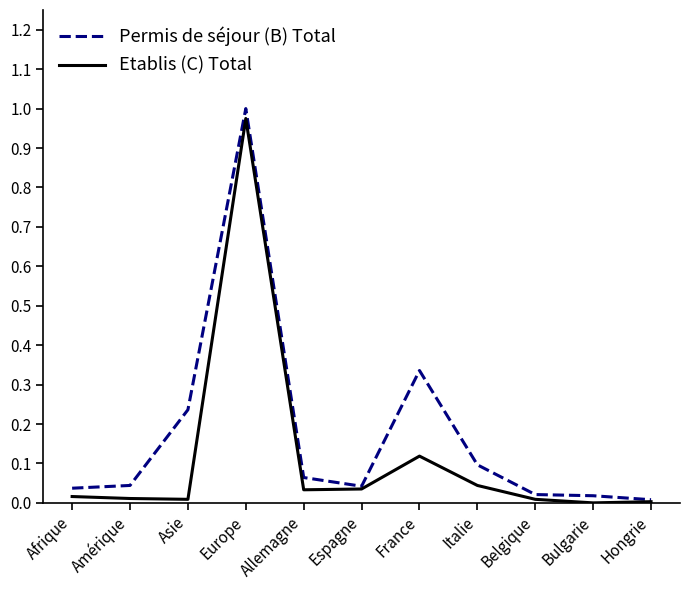

What are all the series names shown in the legend?

Permis de séjour (B) Total, Etablis (C) Total